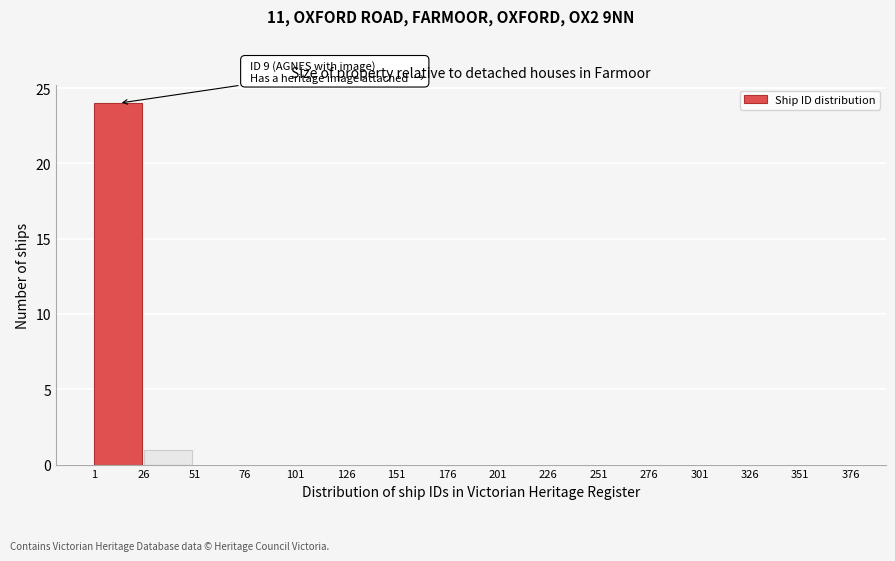

Which range on the x-axis has the tallest bar?

1 to 26